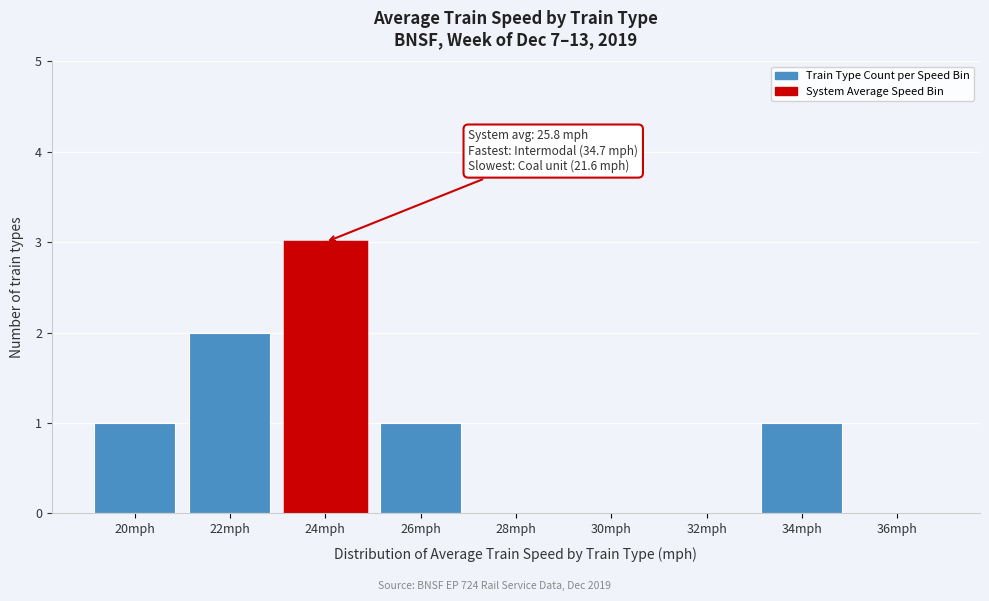

Reading left to right, what are all the values shown in this chart?

20mph=1	22mph=2	24mph=3	26mph=1	28mph=0	30mph=0	32mph=0	34mph=1	36mph=0